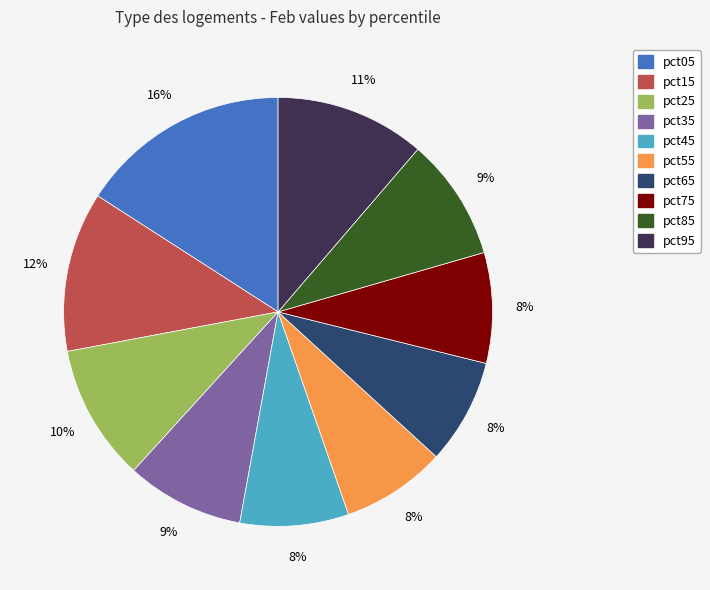

Is it true that pct85 is 9% of the pie?

True